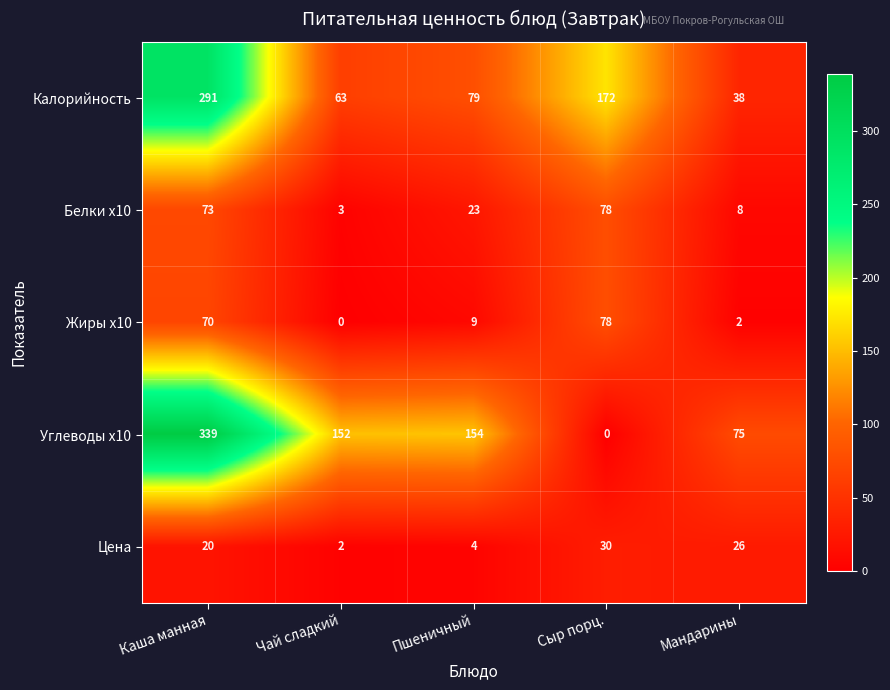

What is the spread (max minus min) of values at Сыр порц.?

172